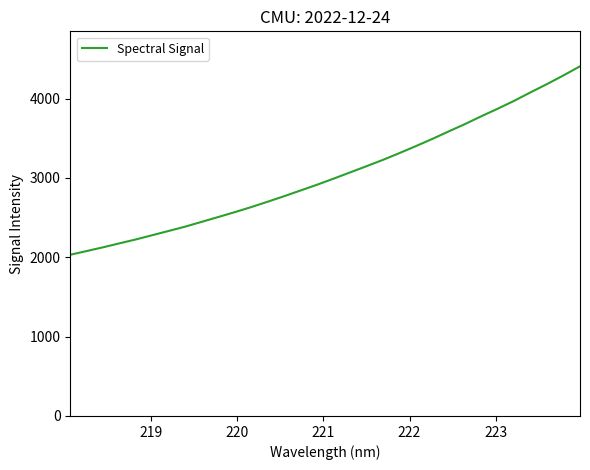

What is the difference between the maximum and minimum values?

2375.1